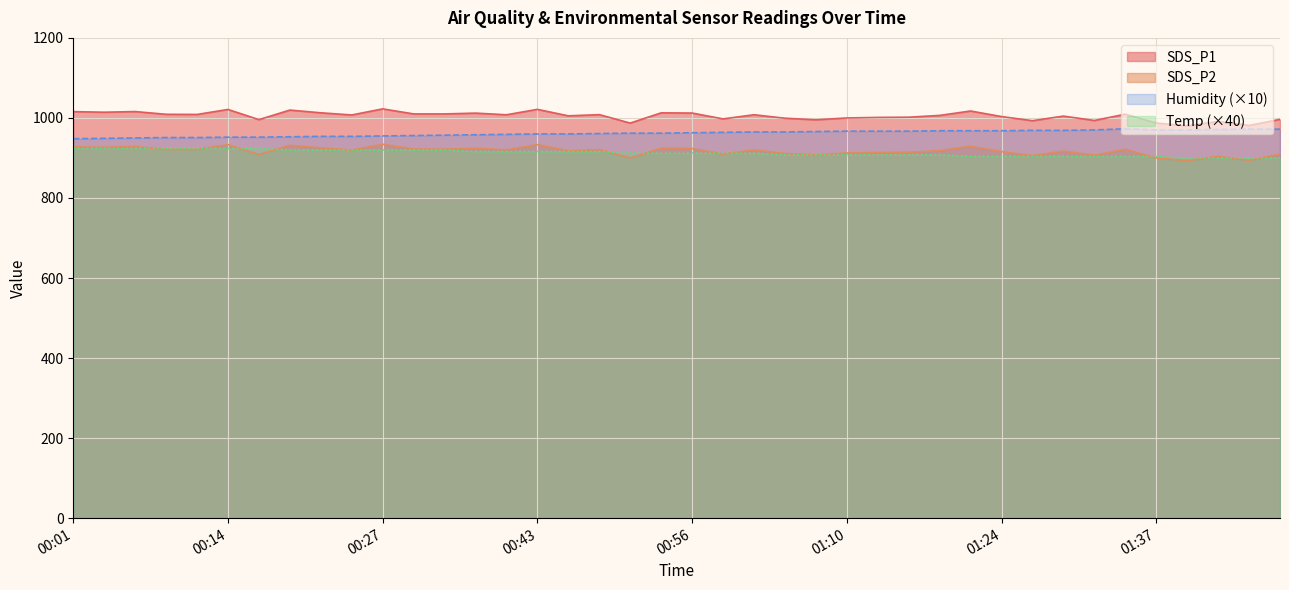

At how many categories does at least one series exceed 996?

31